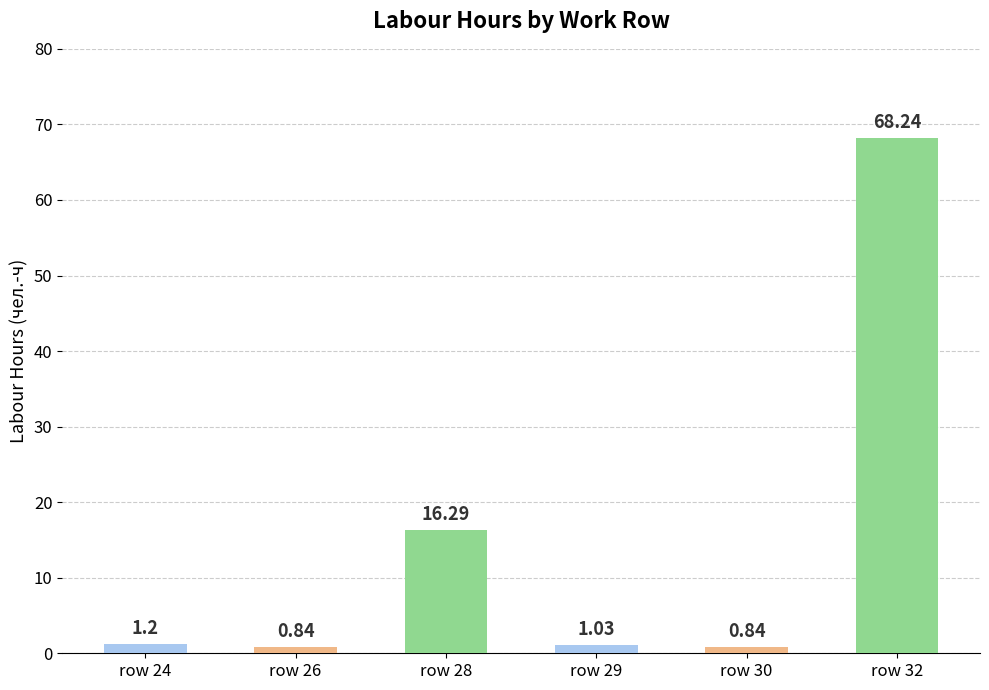

How many categories are shown in the chart?

6